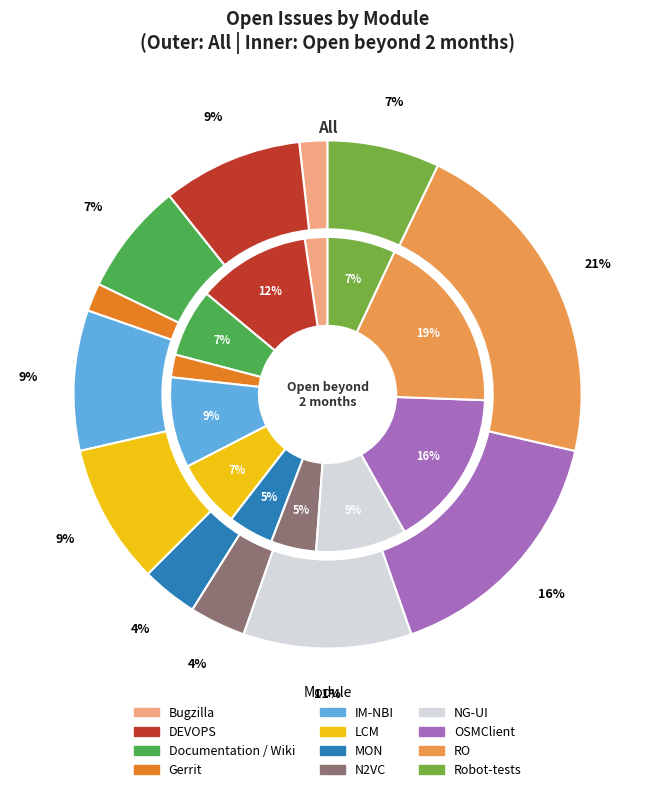

How many slices are in this pie chart?

12